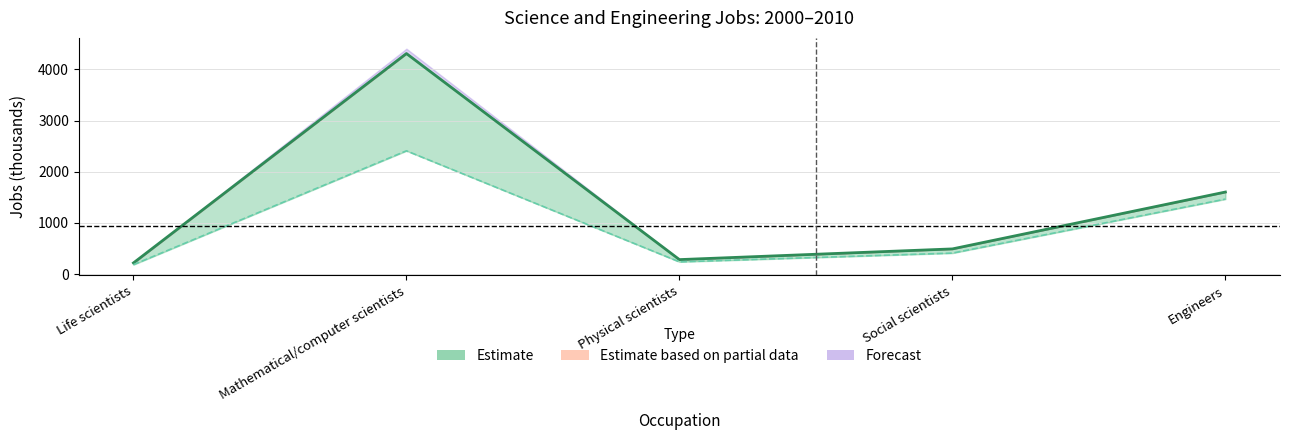

In 2010 level, how many points are higher than both neighbors (excluding endpoints)?

1